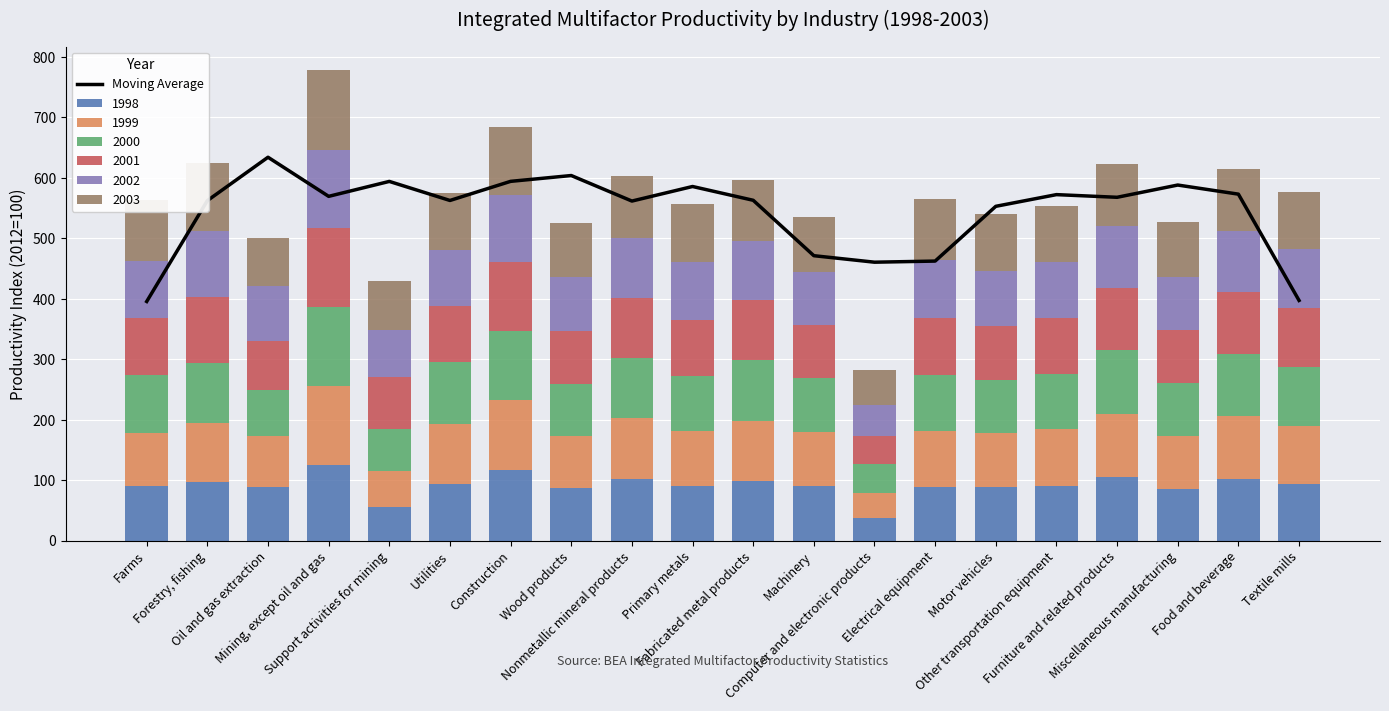

How many data points are less than 567?

10